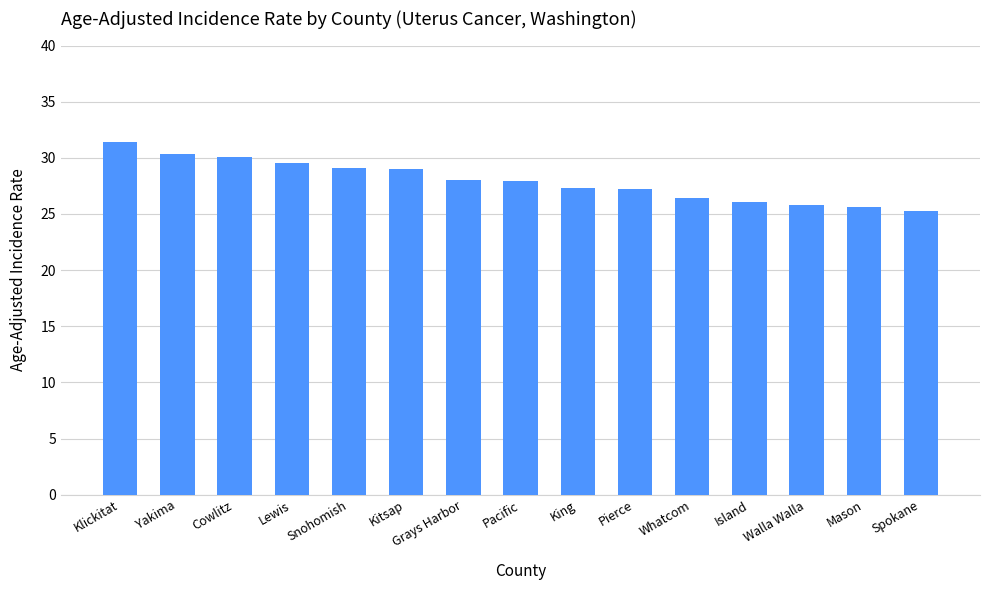

The chart shows a value of 44.1 at Whatcom. True or false?

False